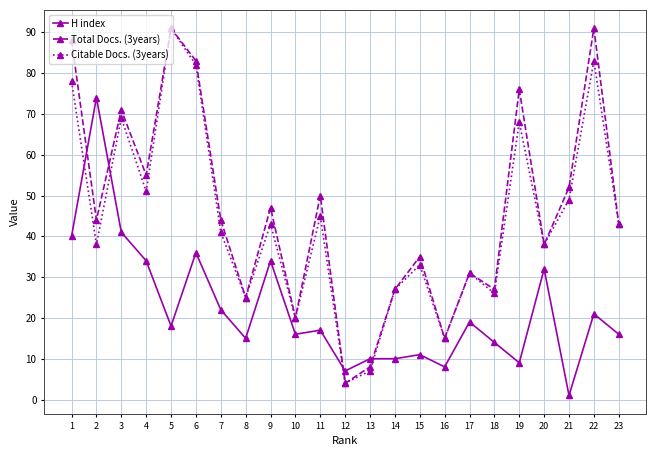

What is the value of the H index point at the 3rd from the left?

41